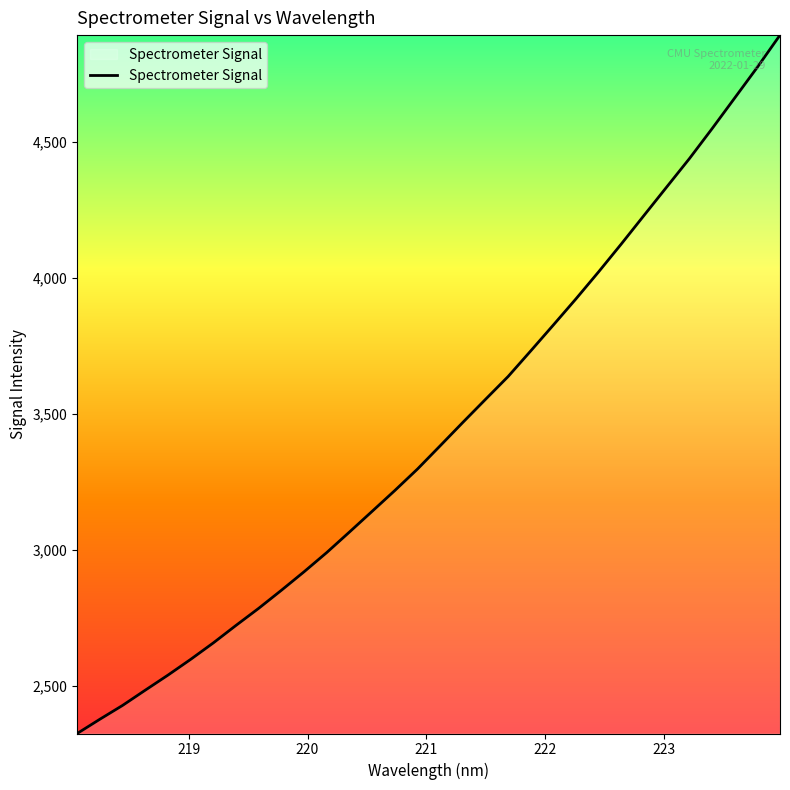

What is the difference between the maximum and minimum values?

2567.0